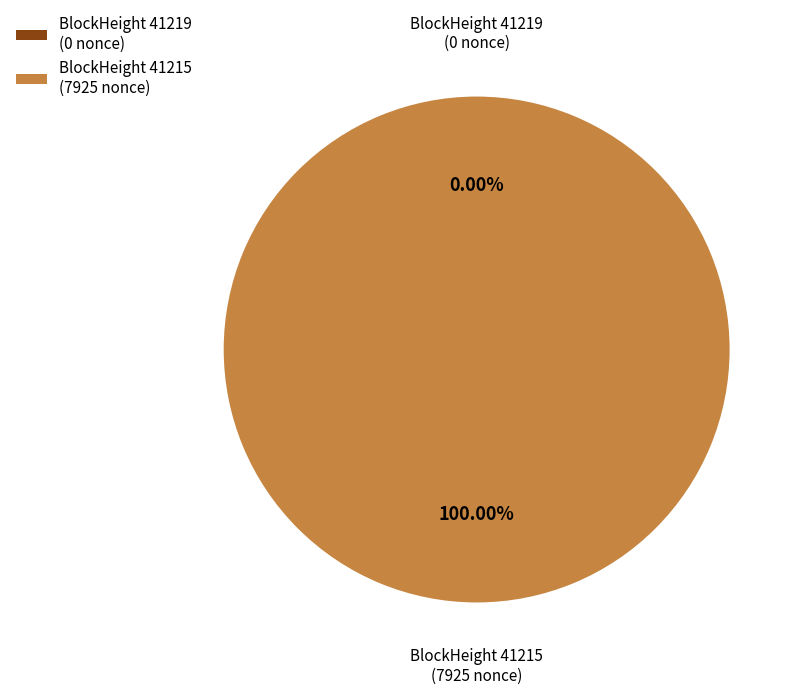

How many segments does this pie chart have?

2